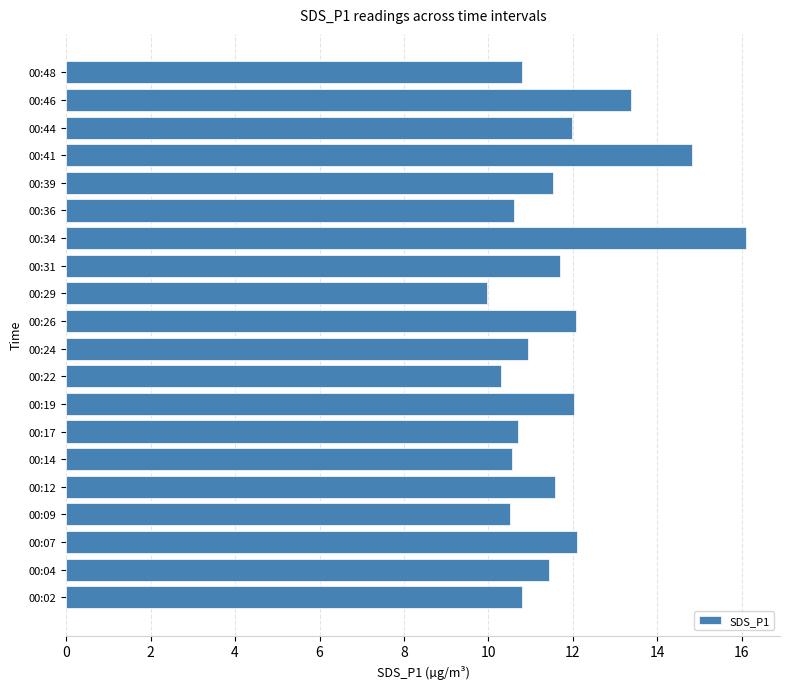

What is the difference between the maximum and minimum values?

6.1